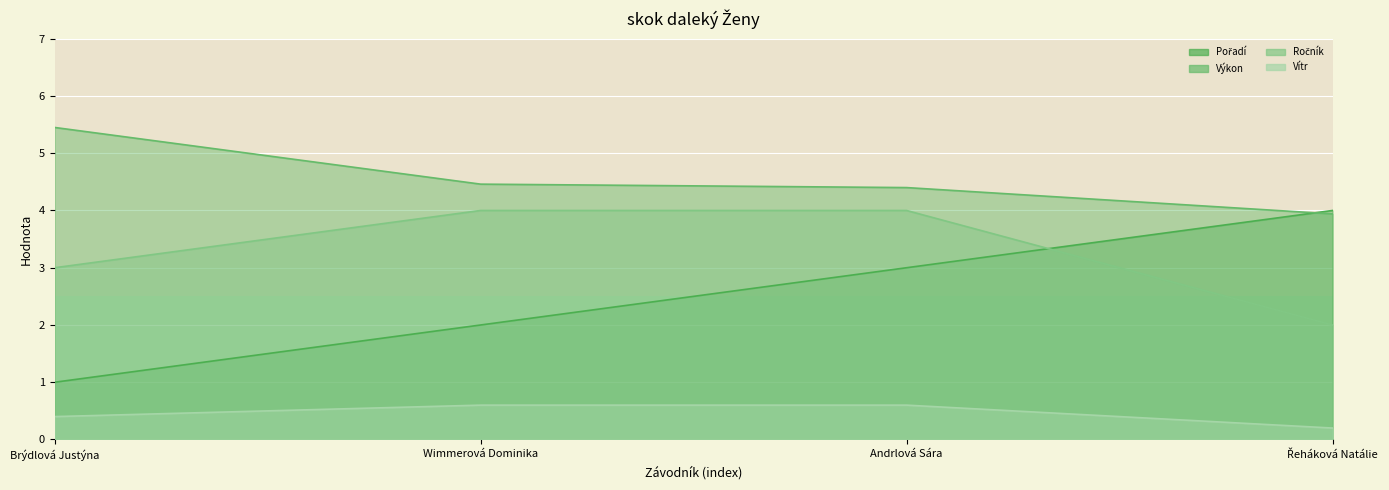

Which series changed the most between Wimmerová Dominika and Andrlová Sára?

Pořadí (line)